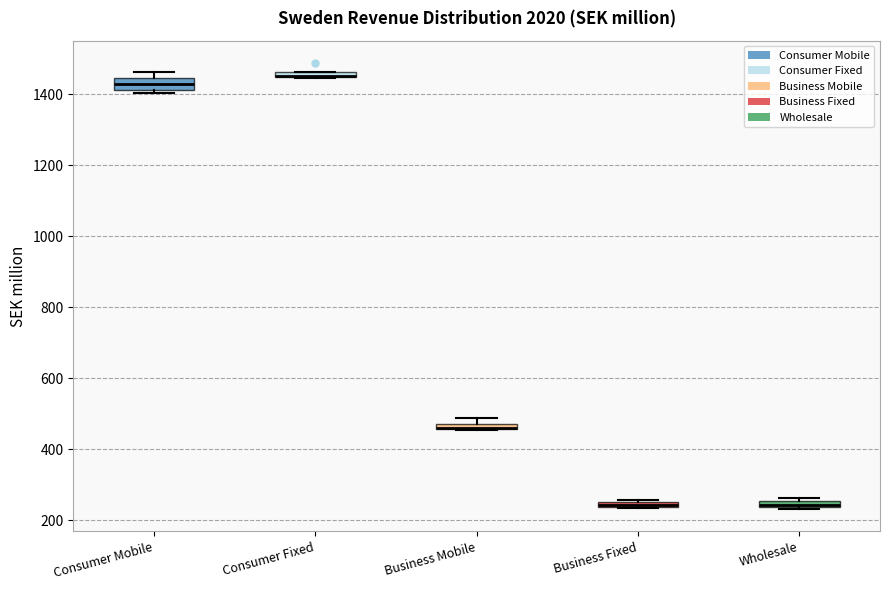

Where is the upper edge of the box for Consumer Fixed on the y-axis? The values are not printed on the chart, so give them approximately, as read against the axis.

1460